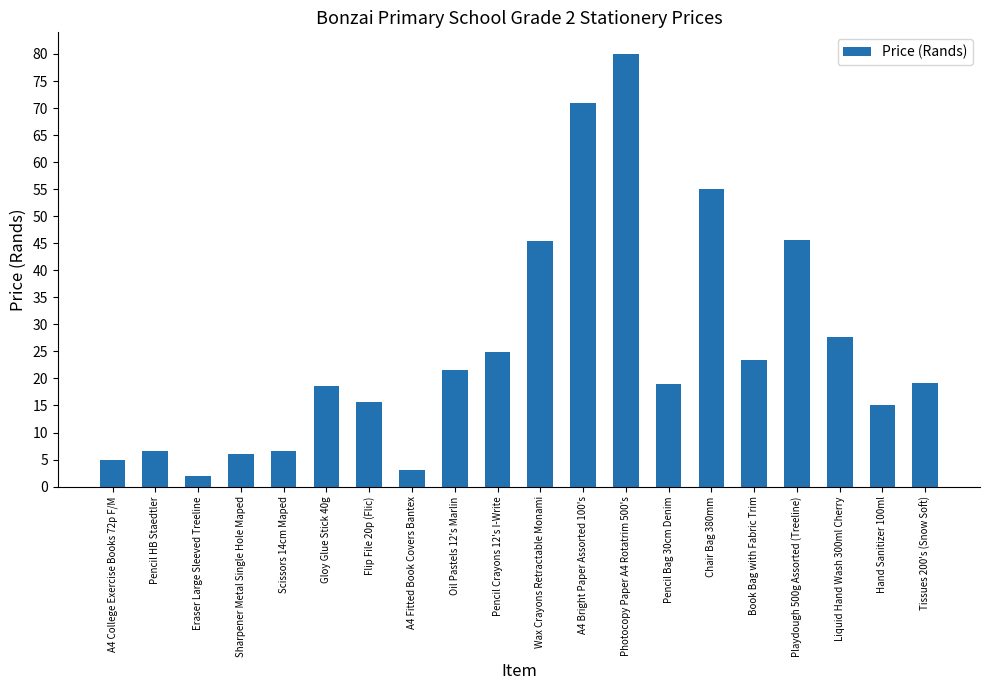

The value at Sharpener Metal Single Hole Maped is 2.0. True or false?

False